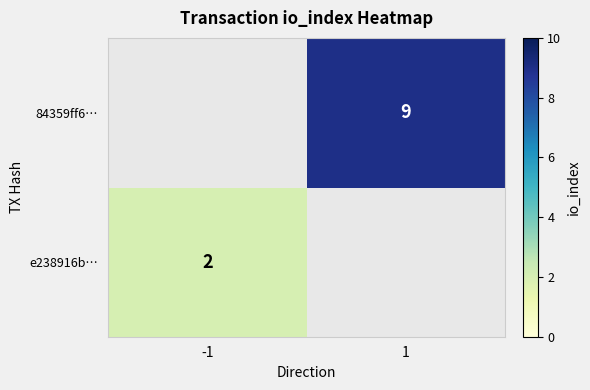

What is the greatest value displayed?

9.0